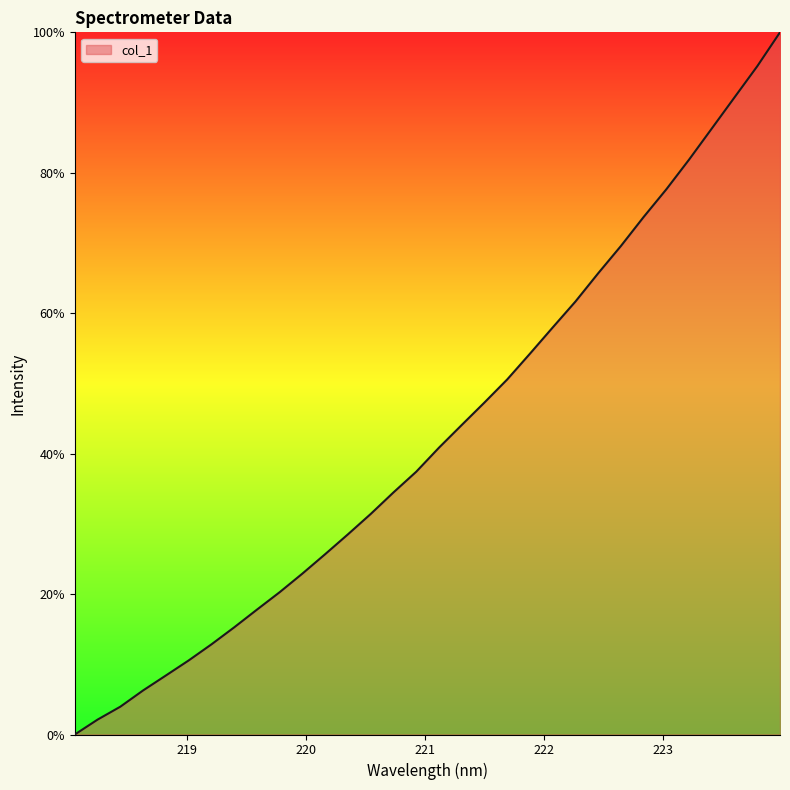

Does the chart display data point markers on the line(s)?

No